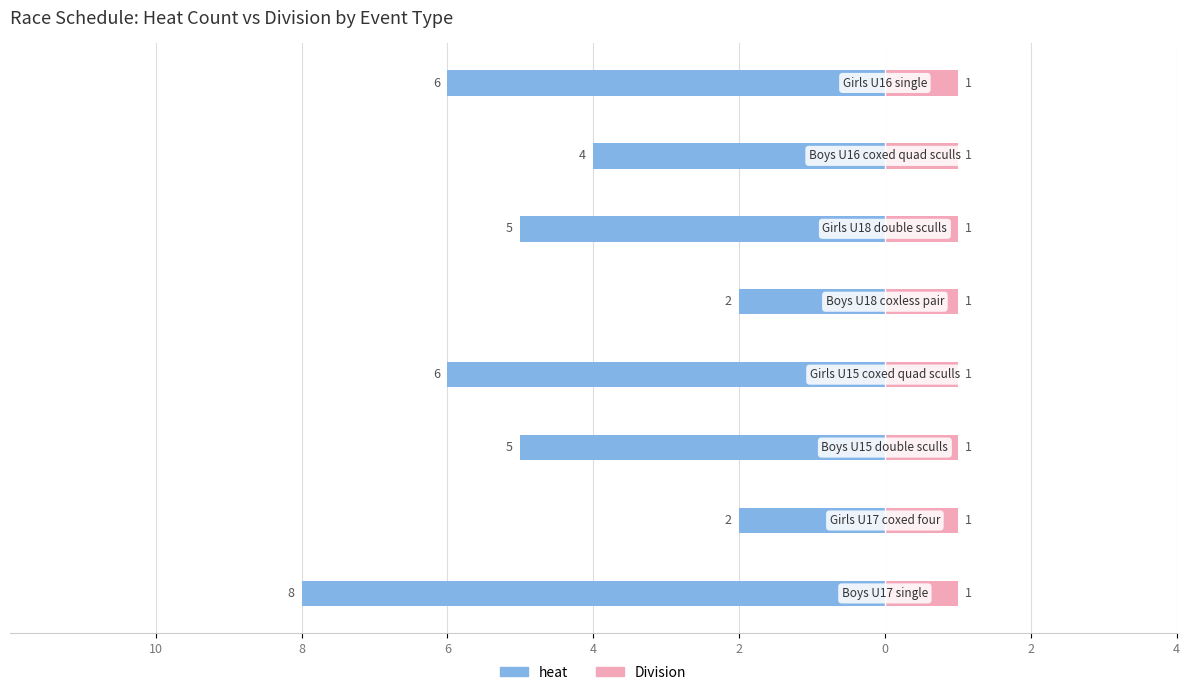

Which series has the largest range (max minus min)?

heat